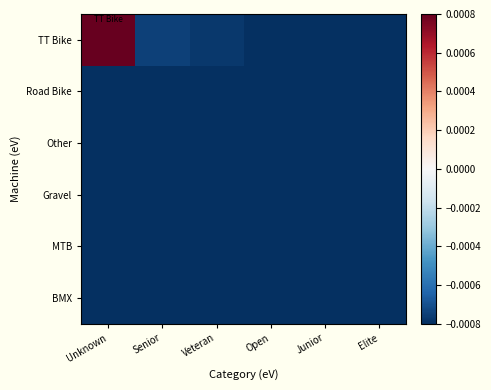

Which series has the largest total across all categories?

TT Bike